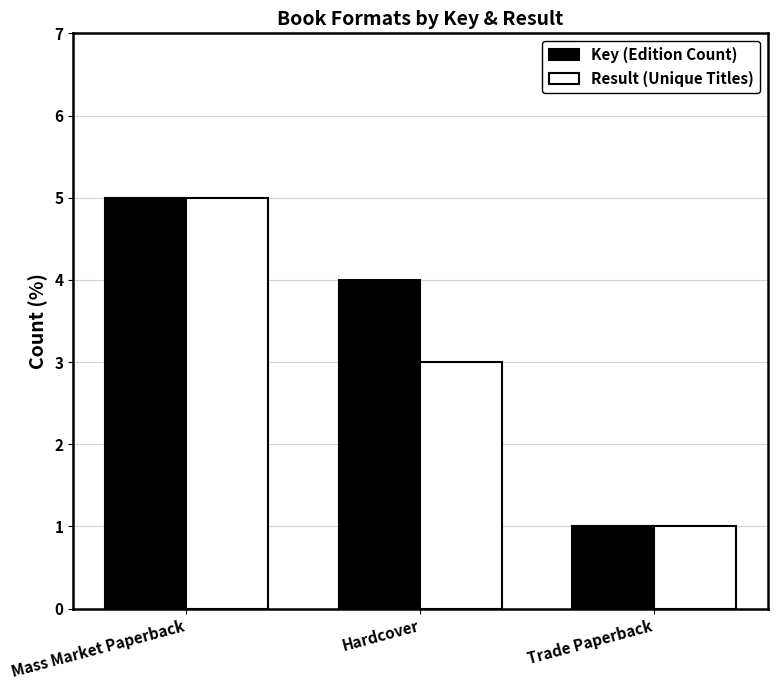

What is the minimum value for Key (Edition Count)?

1